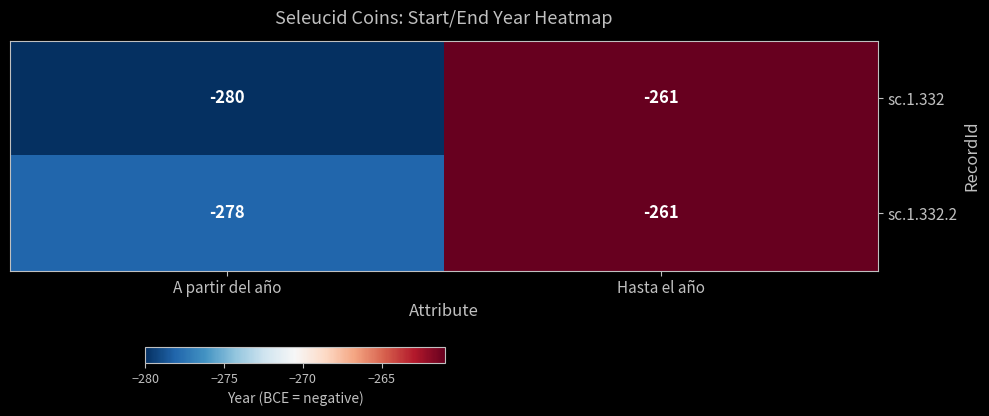

The value of sc.1.332 at A partir del año is -91. True or false?

False